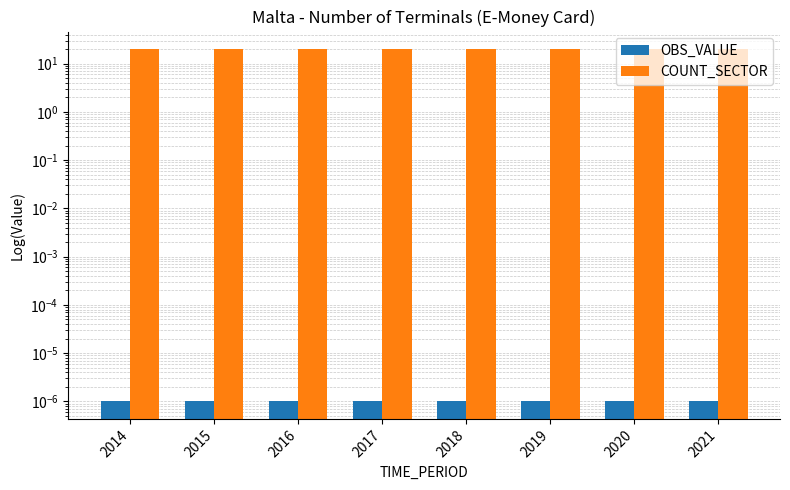

Is the value of OBS_VALUE at 2018 greater than the value of COUNT_SECTOR at 2020?

No